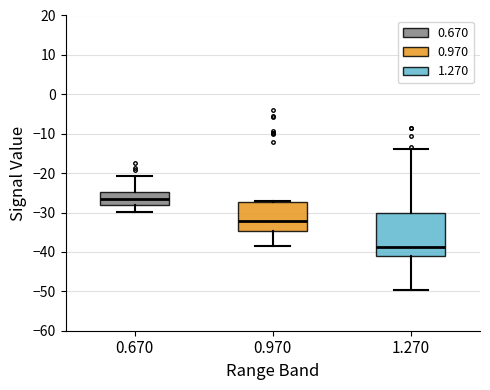

Reading left to right, read every box against the y-axis: the position of its median line, the range the box covers, and the ends of its whiskers. The values are not printed on the chart, so give them approximately, as read against the axis.

0.670: median -27, box -28 to -25, whiskers -30 to -21
0.970: median -32, box -35 to -27, whiskers -38 to -27
1.270: median -39, box -41 to -30, whiskers -50 to -14